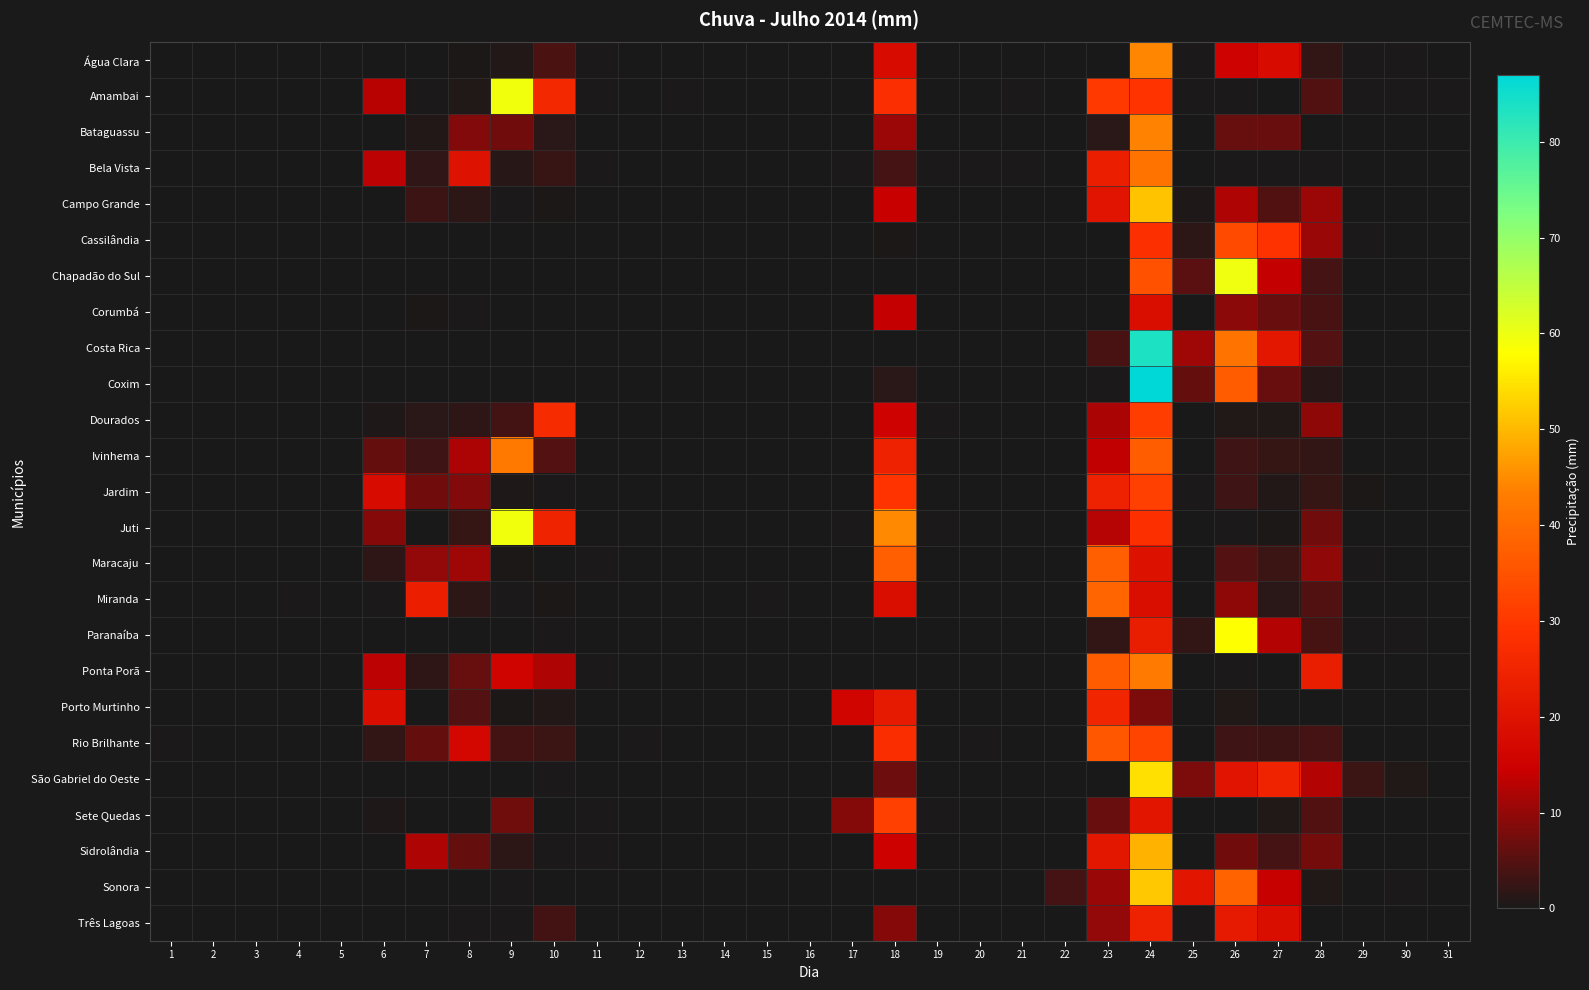

List the series in order of their peak value, highest first.

Coxim, Costa Rica, Chapadão do Sul, Juti, Amambai, Paranaíba, São Gabriel do Oeste, Sonora, Campo Grande, Sidrolândia, Água Clara, Bataguassu, Ponta Porã, Ivinhema, Bela Vista, Miranda, Maracaju, Rio Brilhante, Cassilândia, Jardim, Sete Quedas, Dourados, Porto Murtinho, Três Lagoas, Corumbá